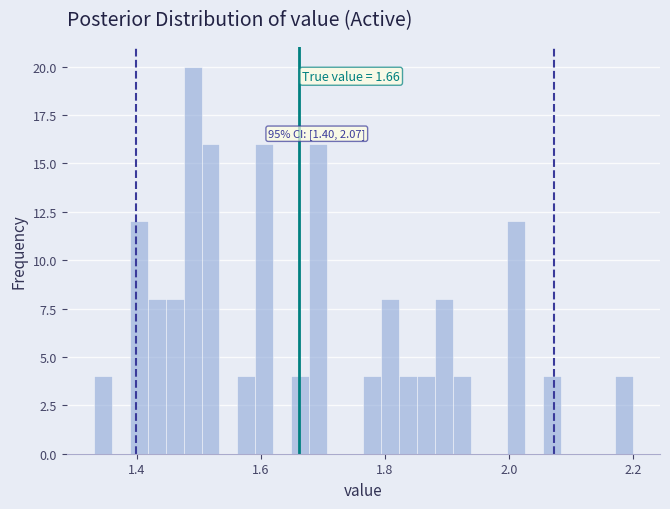

Around what value on the x-axis is the tallest bar? Give the approximate position of its centre, as read against the axis.

1.48